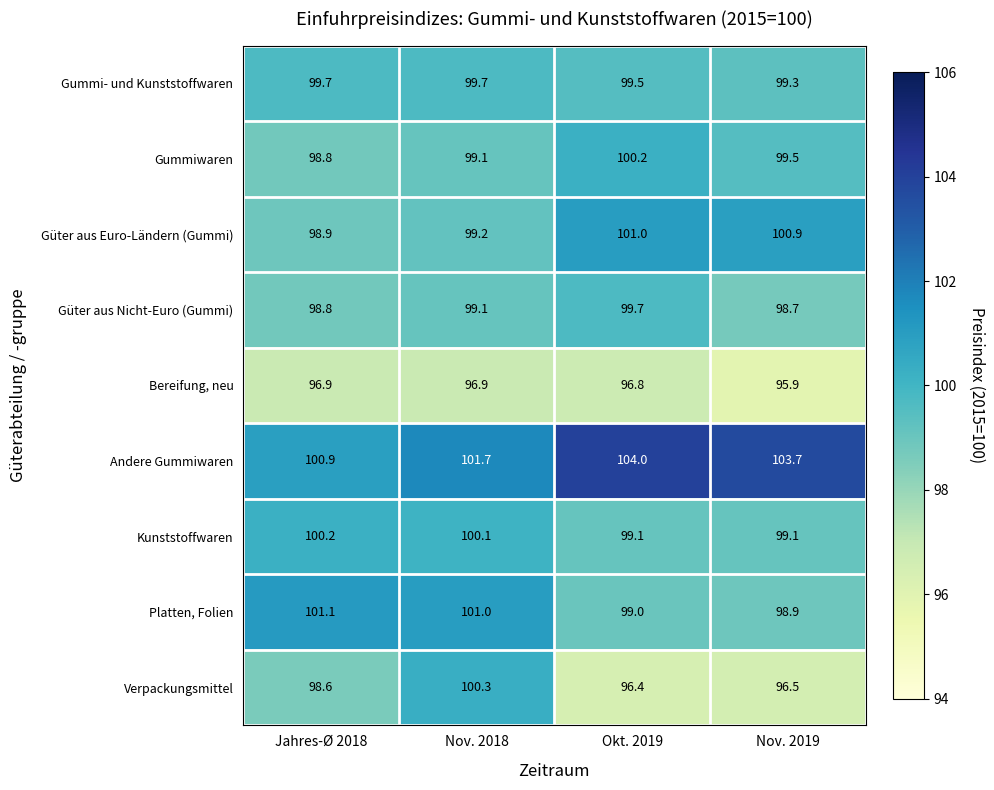

What is the minimum value shown in the chart?

95.9